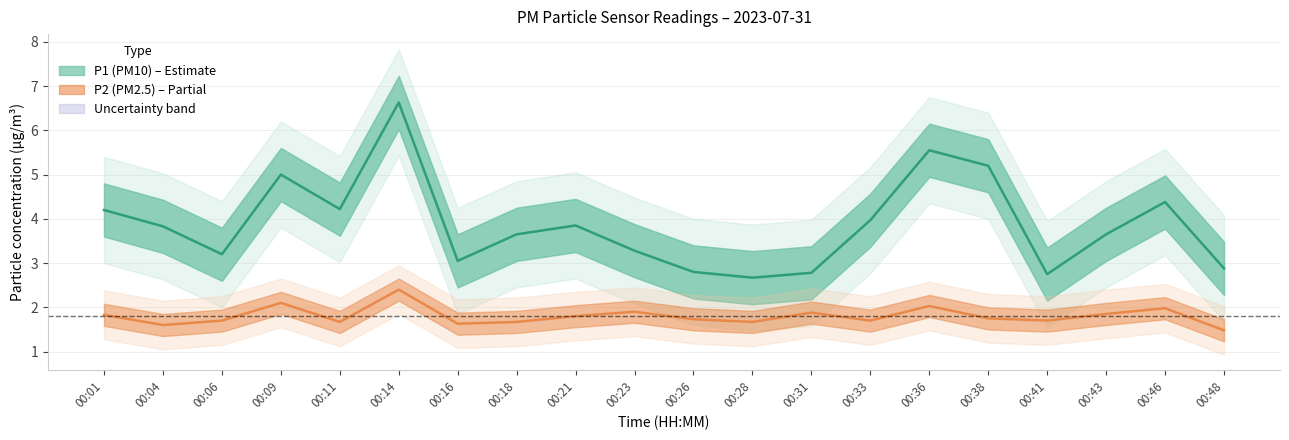

Reading left to right, what are all the values shown in this chart?

P1: 4.2	3.8	3.2	5.0	4.2	6.6	3.0	3.6	3.9	3.3	2.8	2.7	2.8	4.0	5.5	5.2	2.8	3.6	4.4	2.9
P2: 1.8	1.6	1.7	2.1	1.7	2.4	1.6	1.7	1.8	1.9	1.7	1.7	1.9	1.7	2.0	1.8	1.7	1.9	2.0	1.5